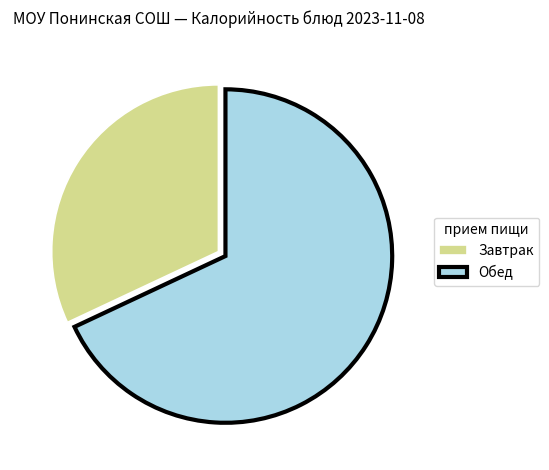

Count the number of slices in the pie.

2